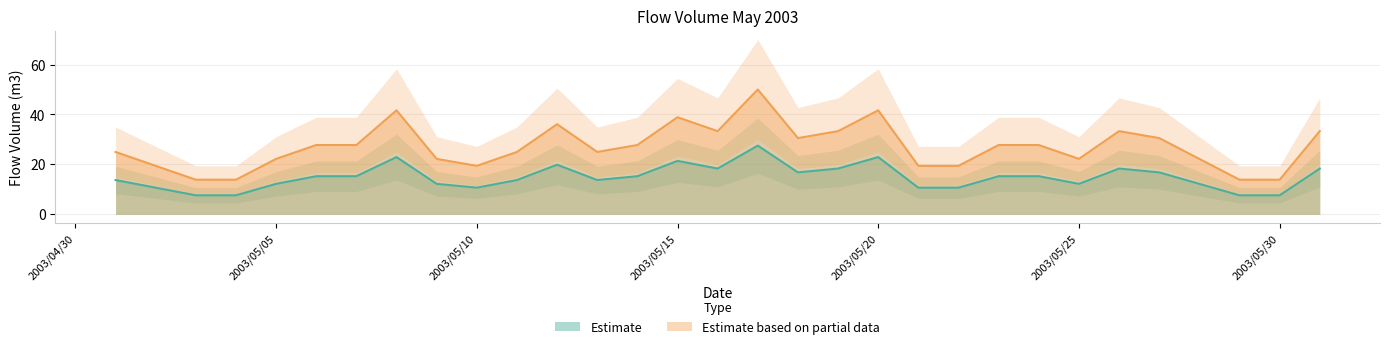

Where does the Estimate series first go above 15?

2003/5/6